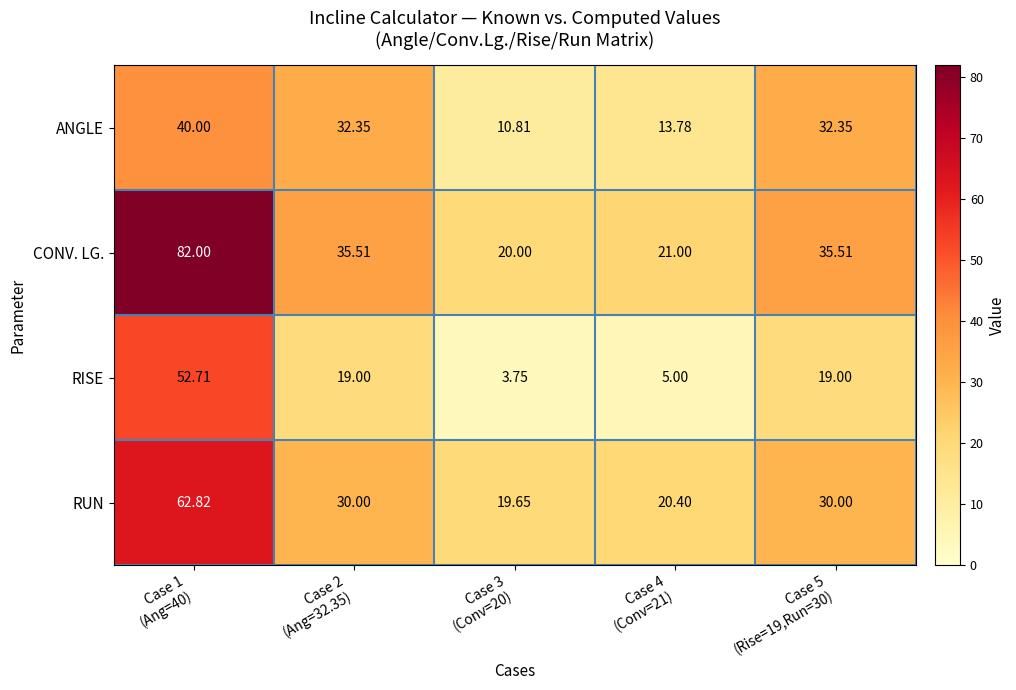

Rank the series by their maximum value, from highest to lowest.

CONV. LG., RUN, RISE, ANGLE